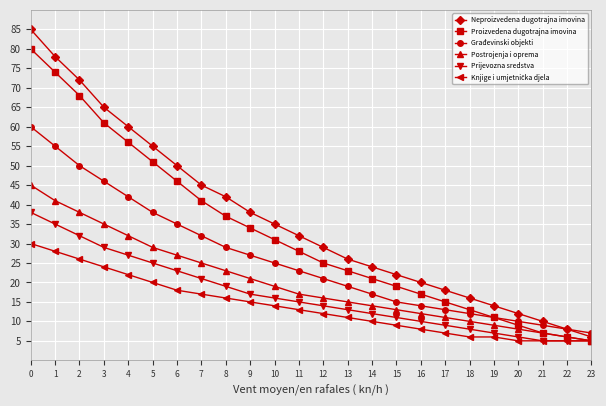

Is it true that Građevinski objekti equals 7 at 23?

True